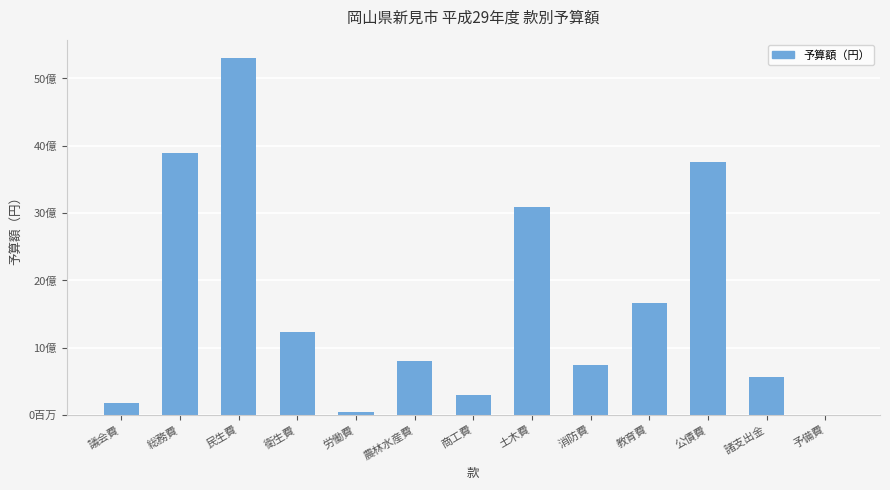

Approximately how many times larger is the value at 総務費 compared to 公債費?

1.0